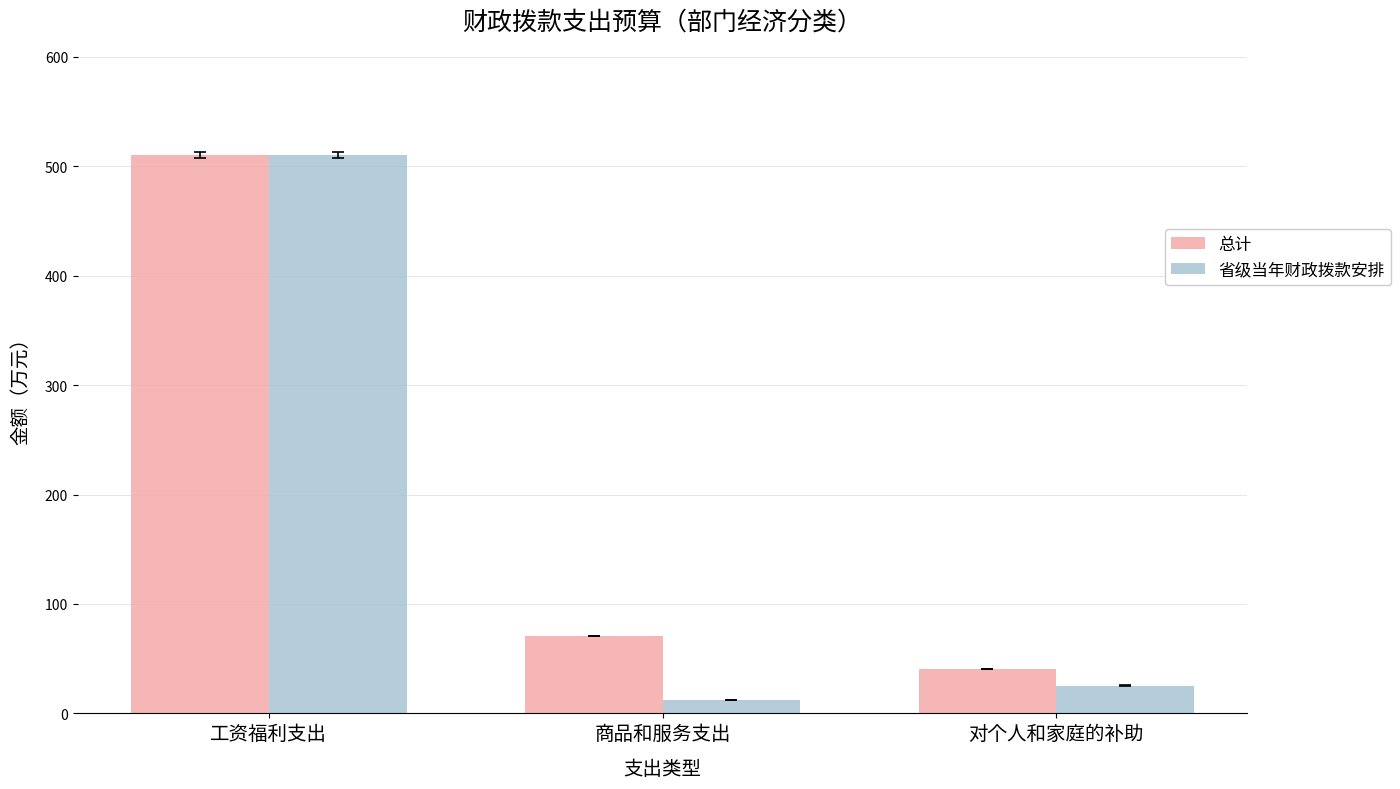

Is the value of 总计 at 商品和服务支出 greater than the value of 省级当年财政拨款安排 at 工资福利支出?

No